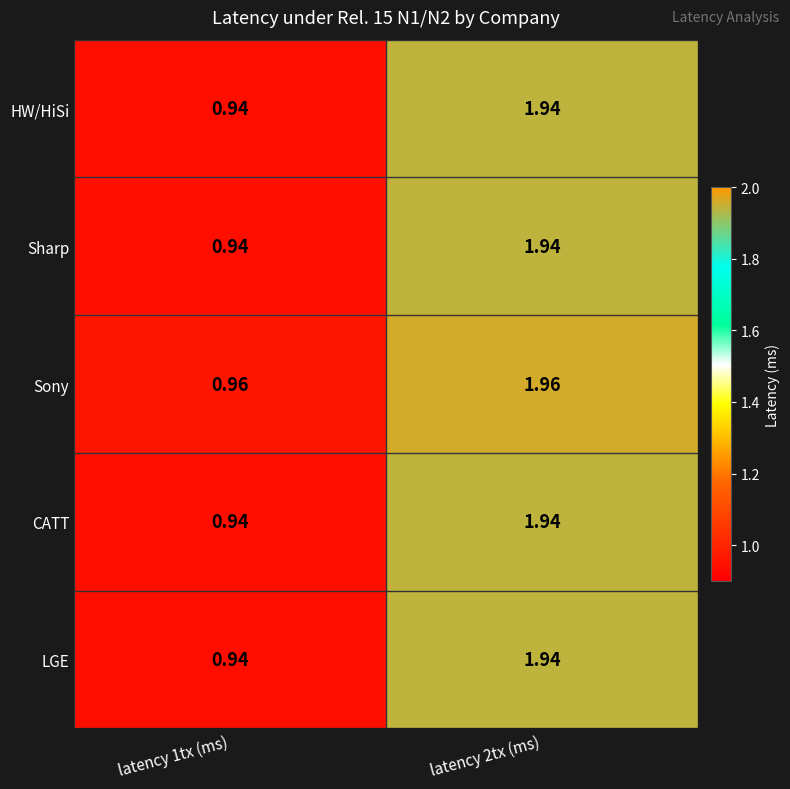

Is the value of CATT at latency 1tx (ms) greater than the value of LGE at latency 2tx (ms)?

No